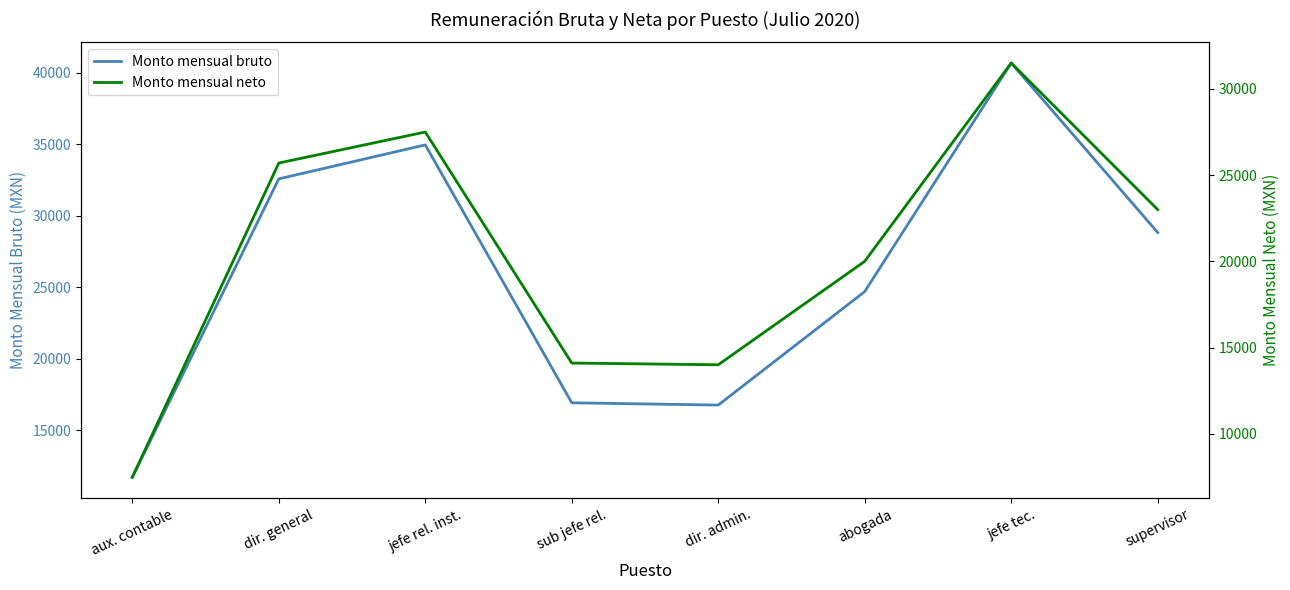

What value does the Monto mensual neto series have at dir. general?

25700.0